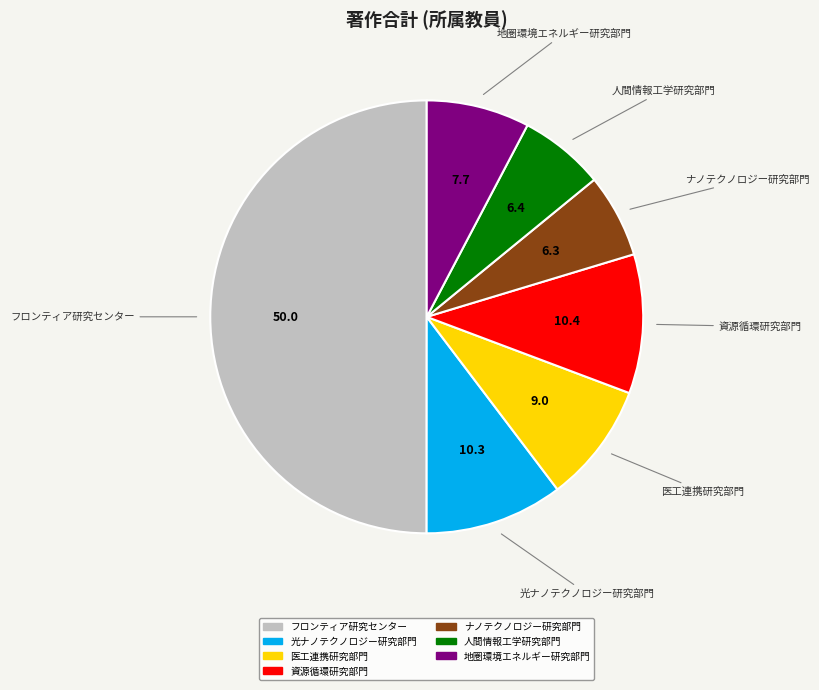

Is it true that フロンティア研究センター is 50% of the pie?

True